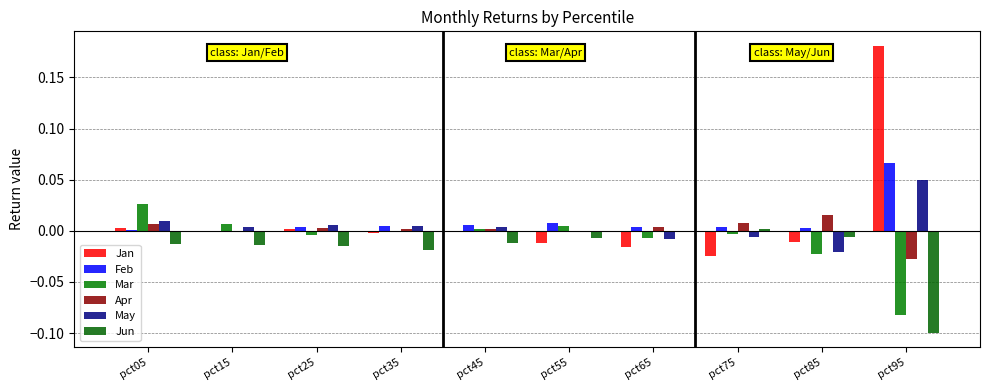

What are all the series names shown in the legend?

Jan, Feb, Mar, Apr, May, Jun